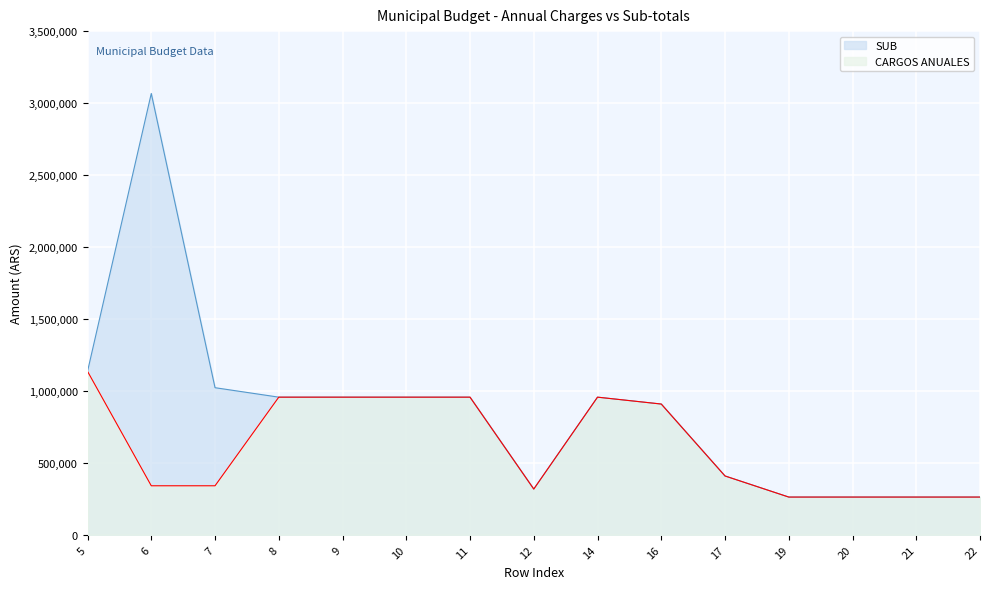

Between 6 and 8, which series saw the biggest shift?

SUB